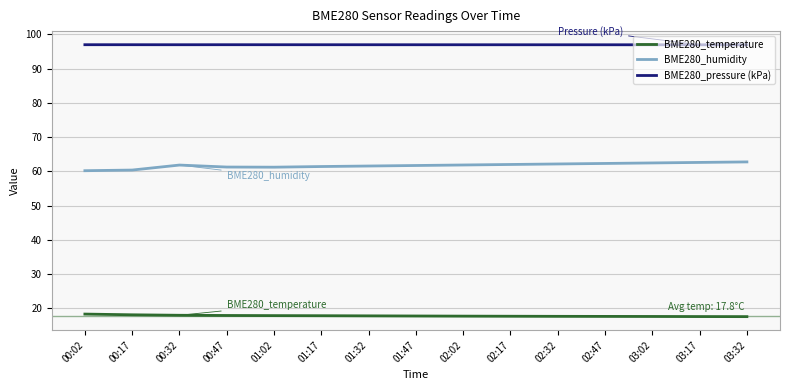

What is the spread (max minus min) of values at 02:02?

79.3